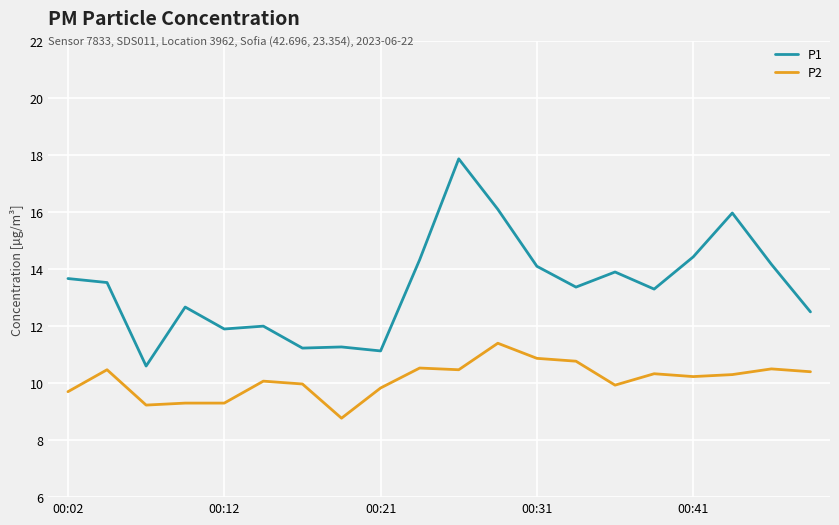

True or false: P2 has more than 2 points higher than both neighbors.

True